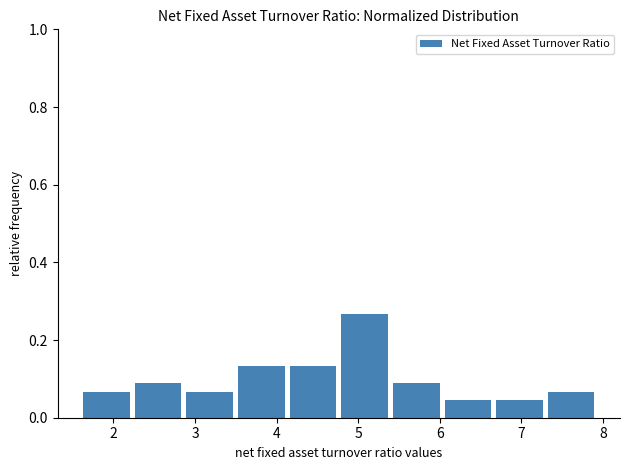

How tall is the bar that spans 4.2 to 4.8 on the x-axis? Neither the bar edges nor the heights are printed on the chart, so give them approximately, as read against the axes.

0.14